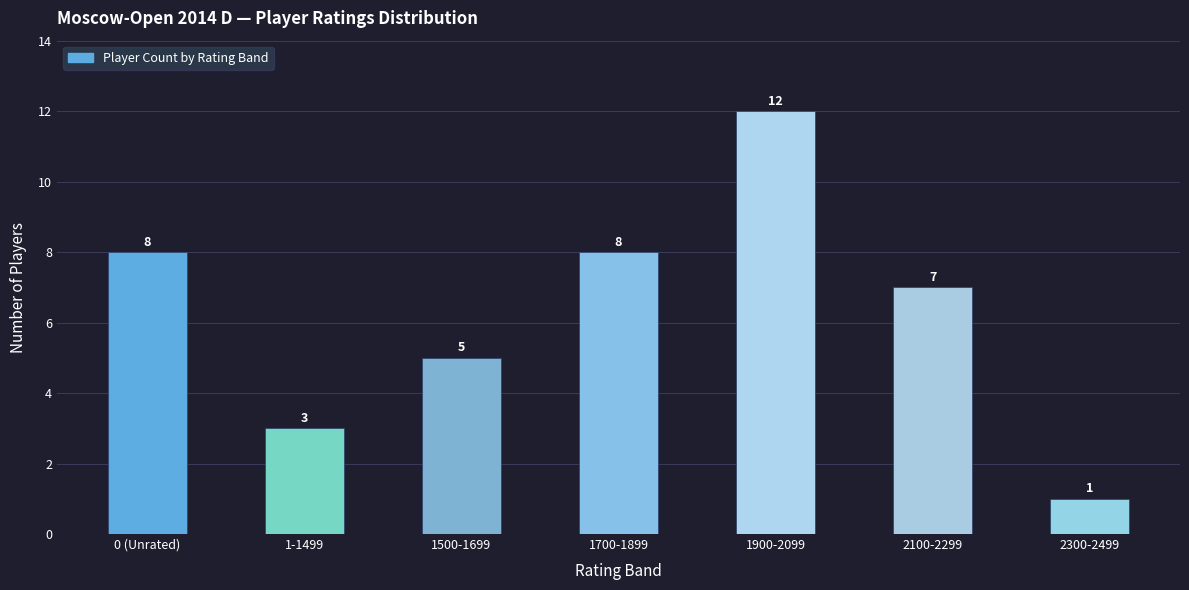

What is the smallest value displayed?

1